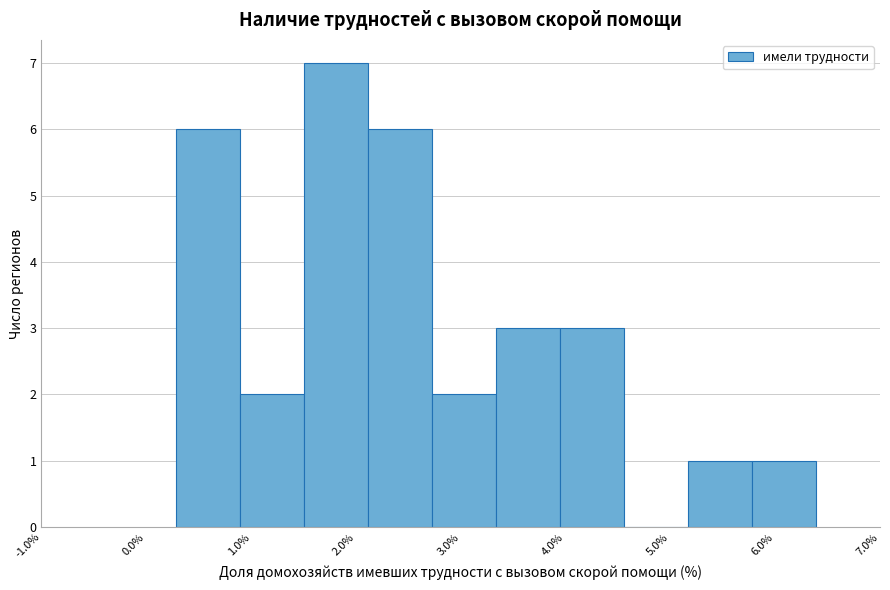

What is the height of the bar covering 2.1 to 2.7 on the x-axis? Neither the bar edges nor the heights are printed on the chart, so give them approximately, as read against the axes.

6